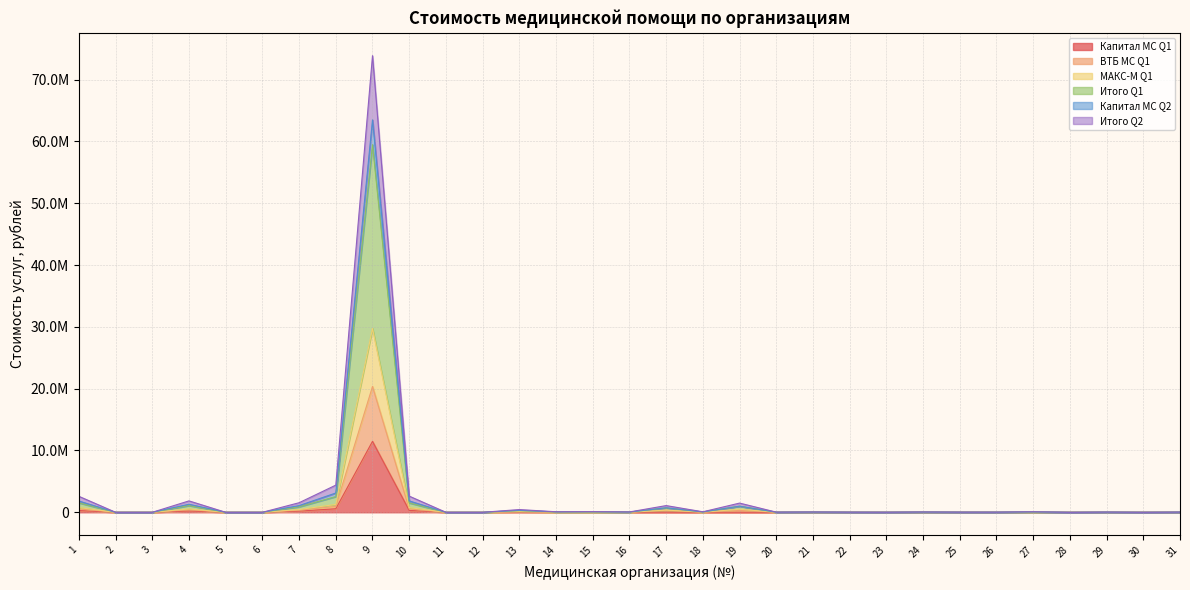

Where is Итого Q2 nearest to the value 31741614?

8